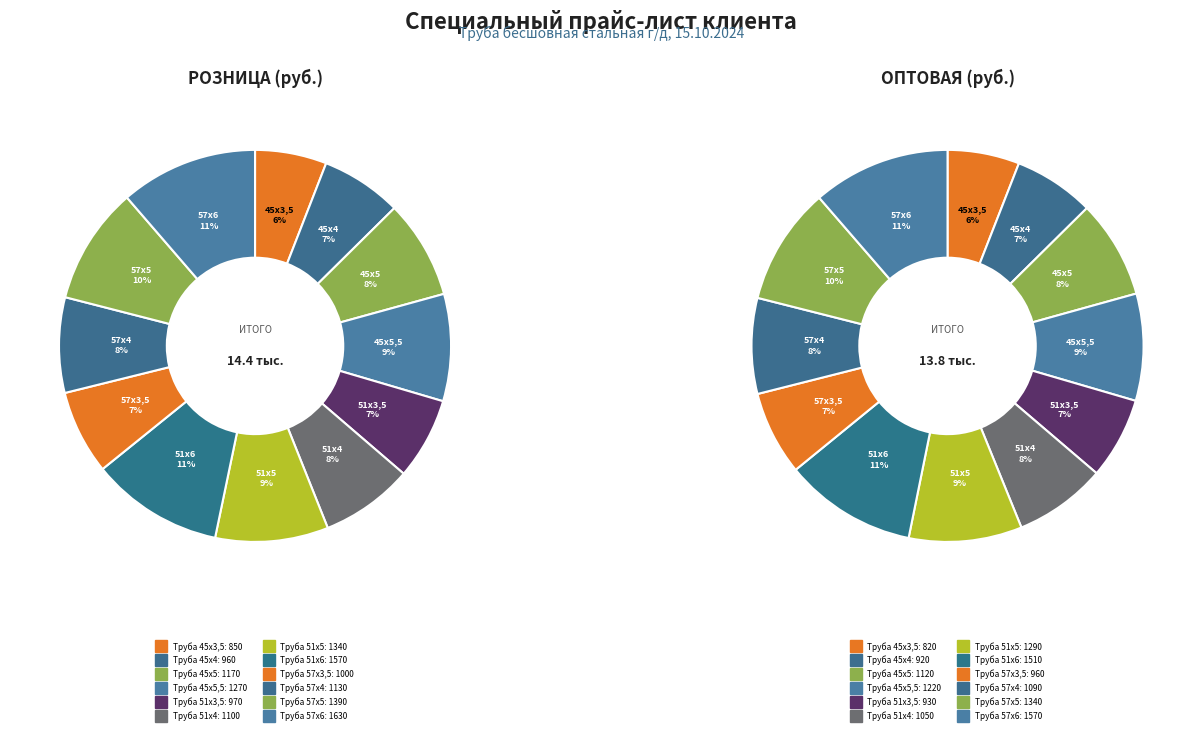

Rank the series by their maximum value, from highest to lowest.

РОЗНИЦА, ОПТОВАЯ